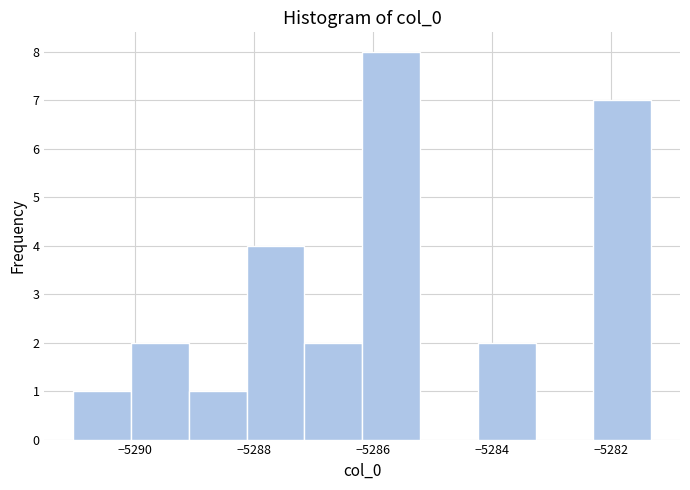

How tall is the bar that spans -5287.2 to -5286.2 on the x-axis? Neither the bar edges nor the heights are printed on the chart, so give them approximately, as read against the axes.

2